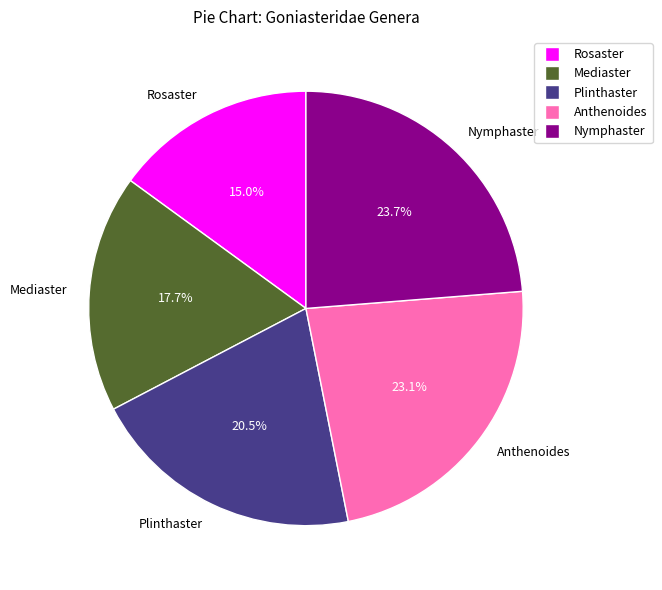

Does any single category account for the majority?

No